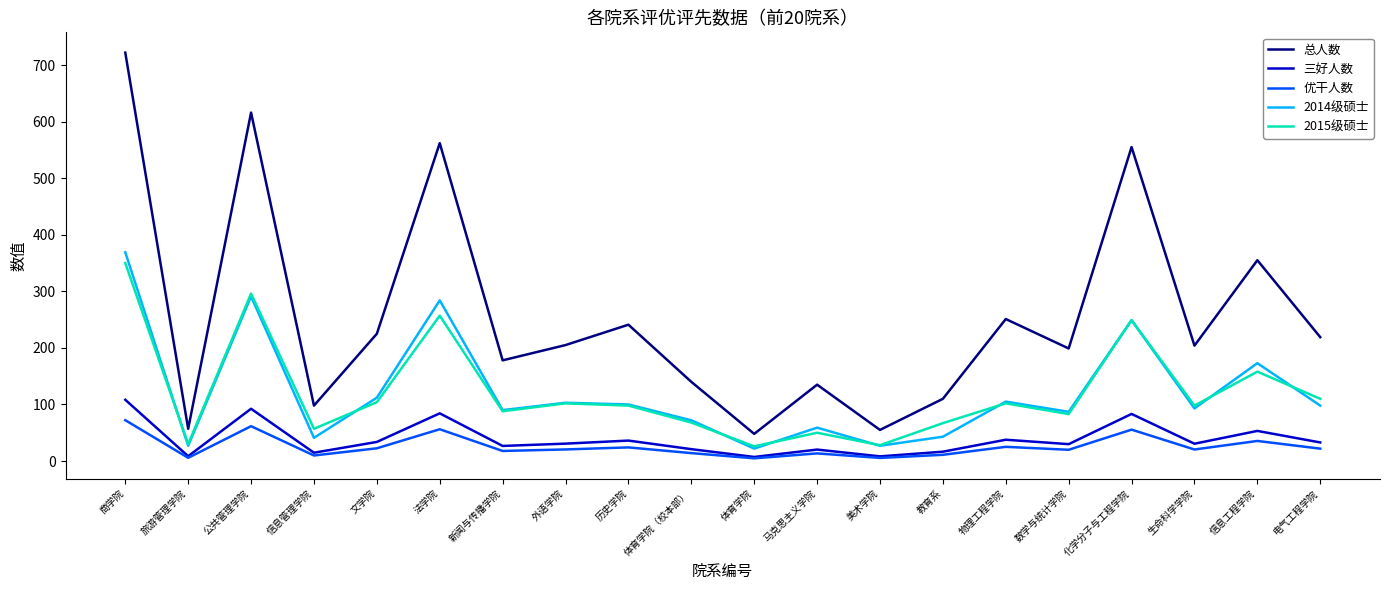

What is the highest value of the 2014级硕士 series?

369.0